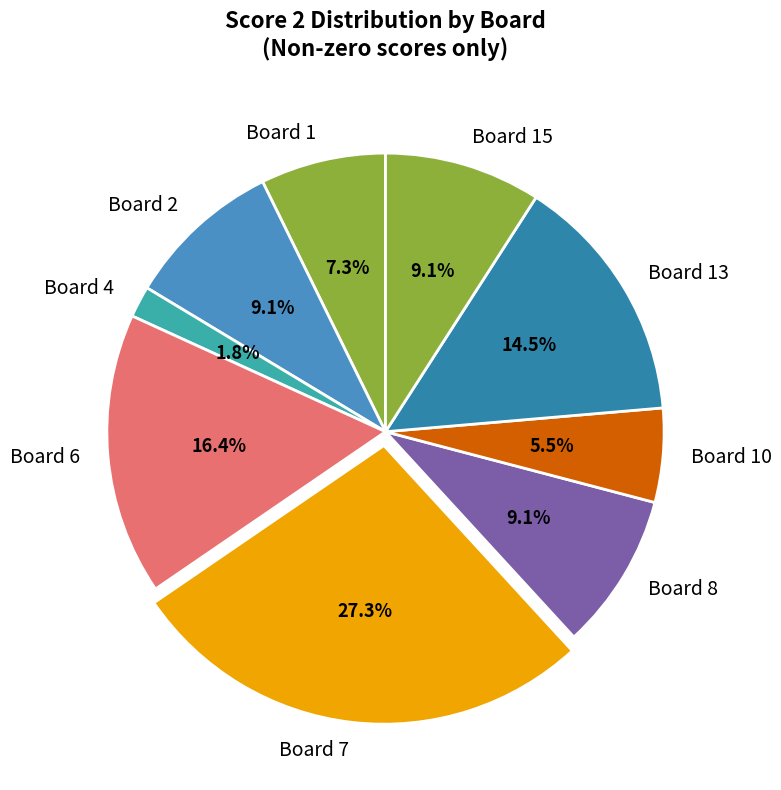

What is the largest slice in the pie chart?

Board 7